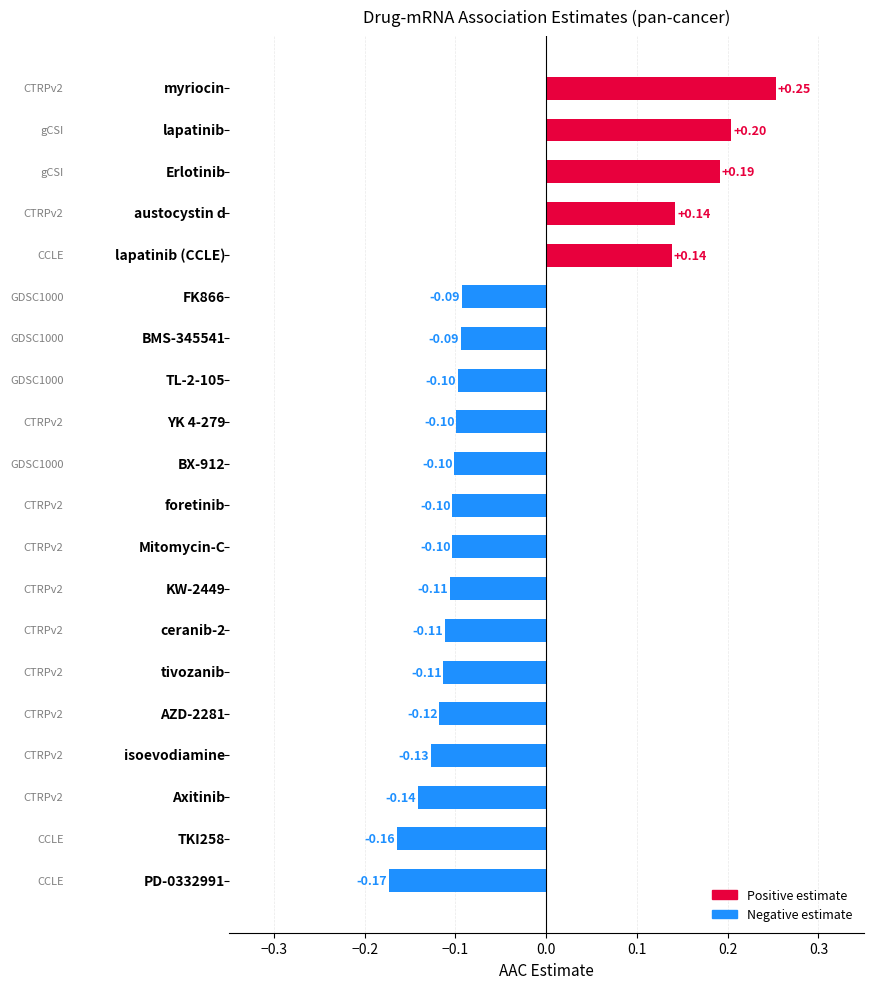

What is the difference between the second highest and second lowest values?

0.4